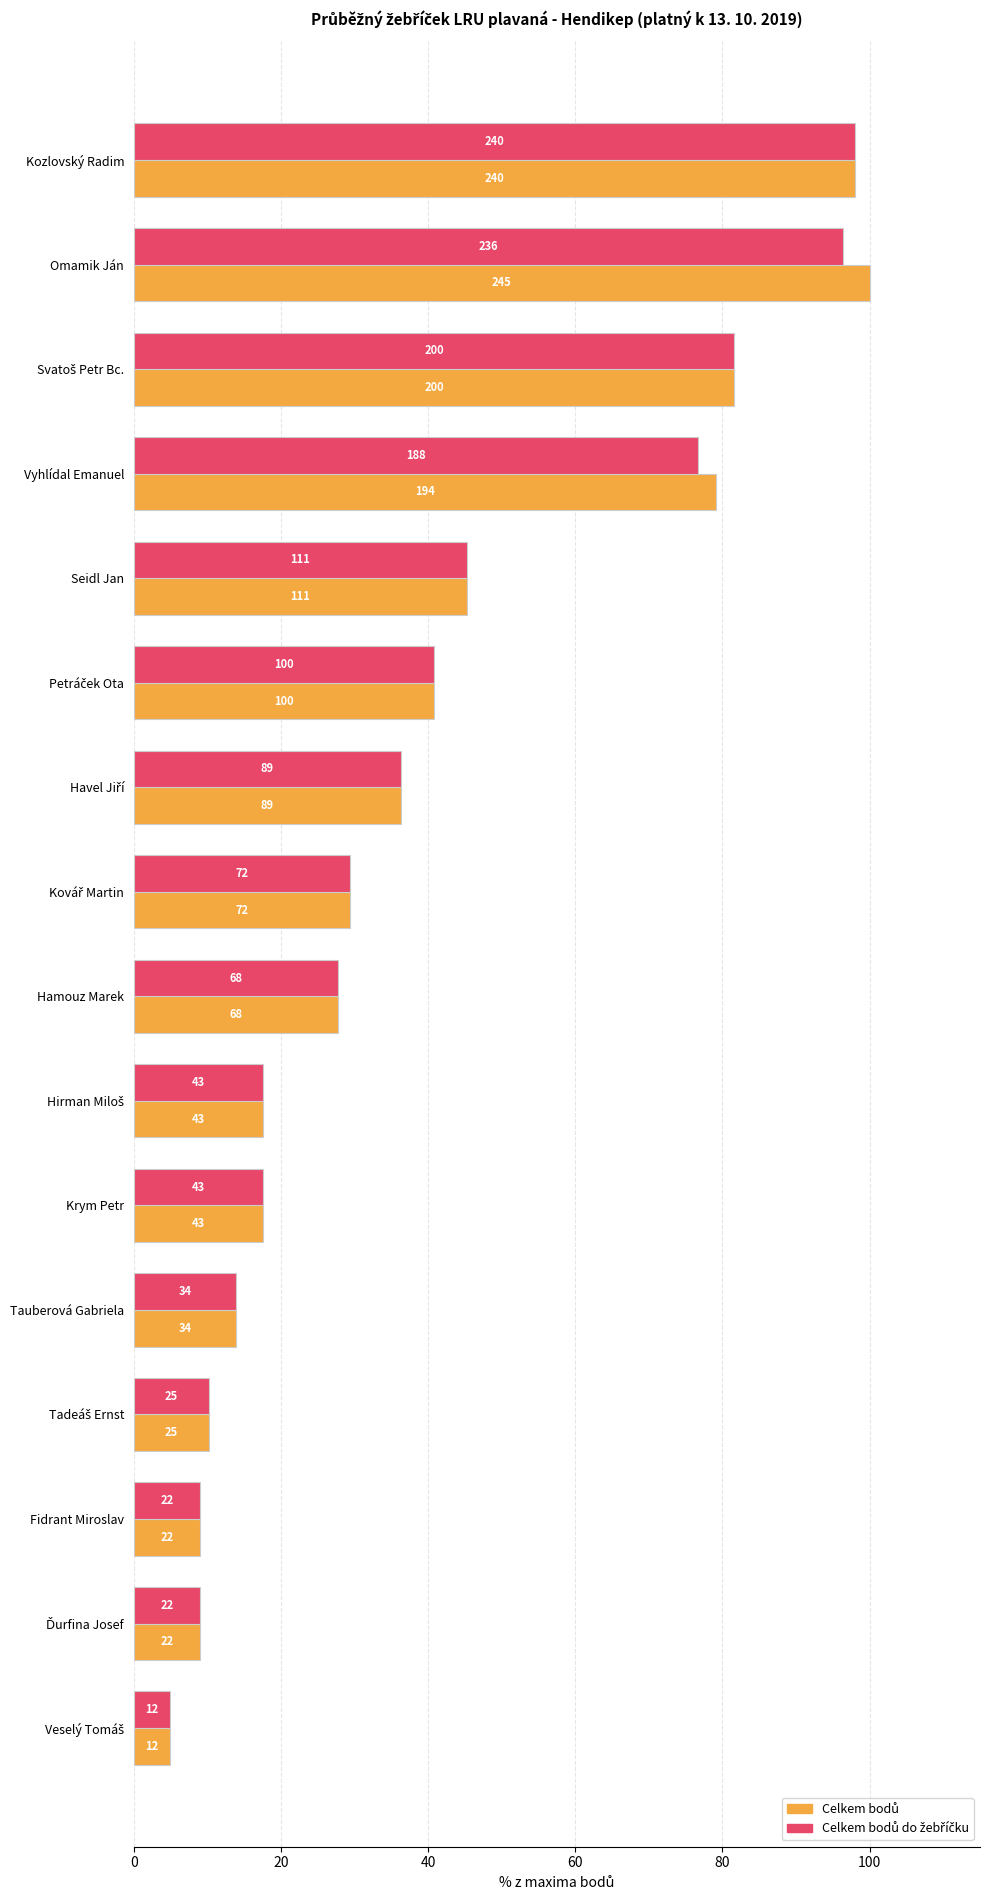

Reading left to right, extract all data points from this chart.

Celkem bodů: 98.0	100.0	81.6	79.2	45.3	40.8	36.3	29.4	27.8	17.6	17.6	13.9	10.2	9.0	9.0	4.9
Celkem bodů do žebříčku: 98.0	96.3	81.6	76.7	45.3	40.8	36.3	29.4	27.8	17.6	17.6	13.9	10.2	9.0	9.0	4.9